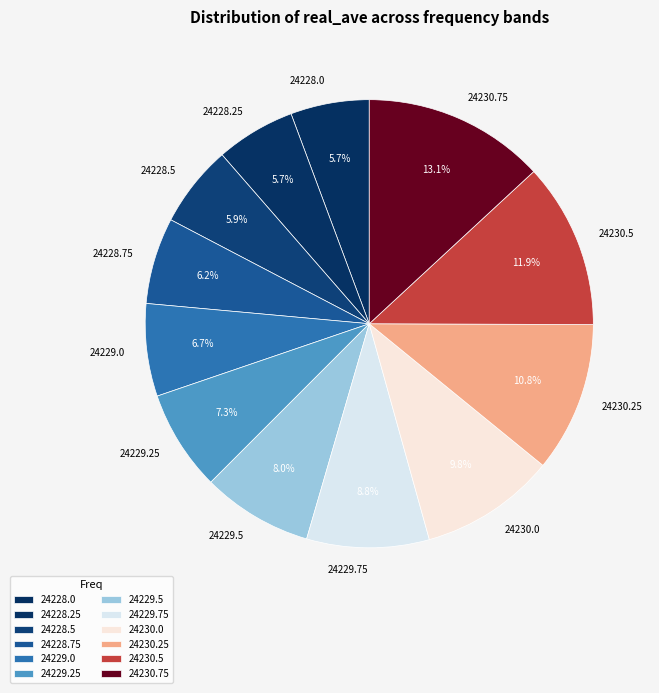

To the nearest percent, what is the difference between the 24228.5 and 24229.5 slice percentages?

2%